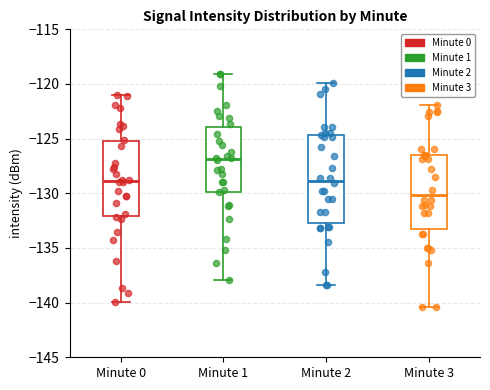

Where does the median line of the box for Minute 2 sit on the y-axis? The values are not printed on the chart, so give them approximately, as read against the axis.

-129.0